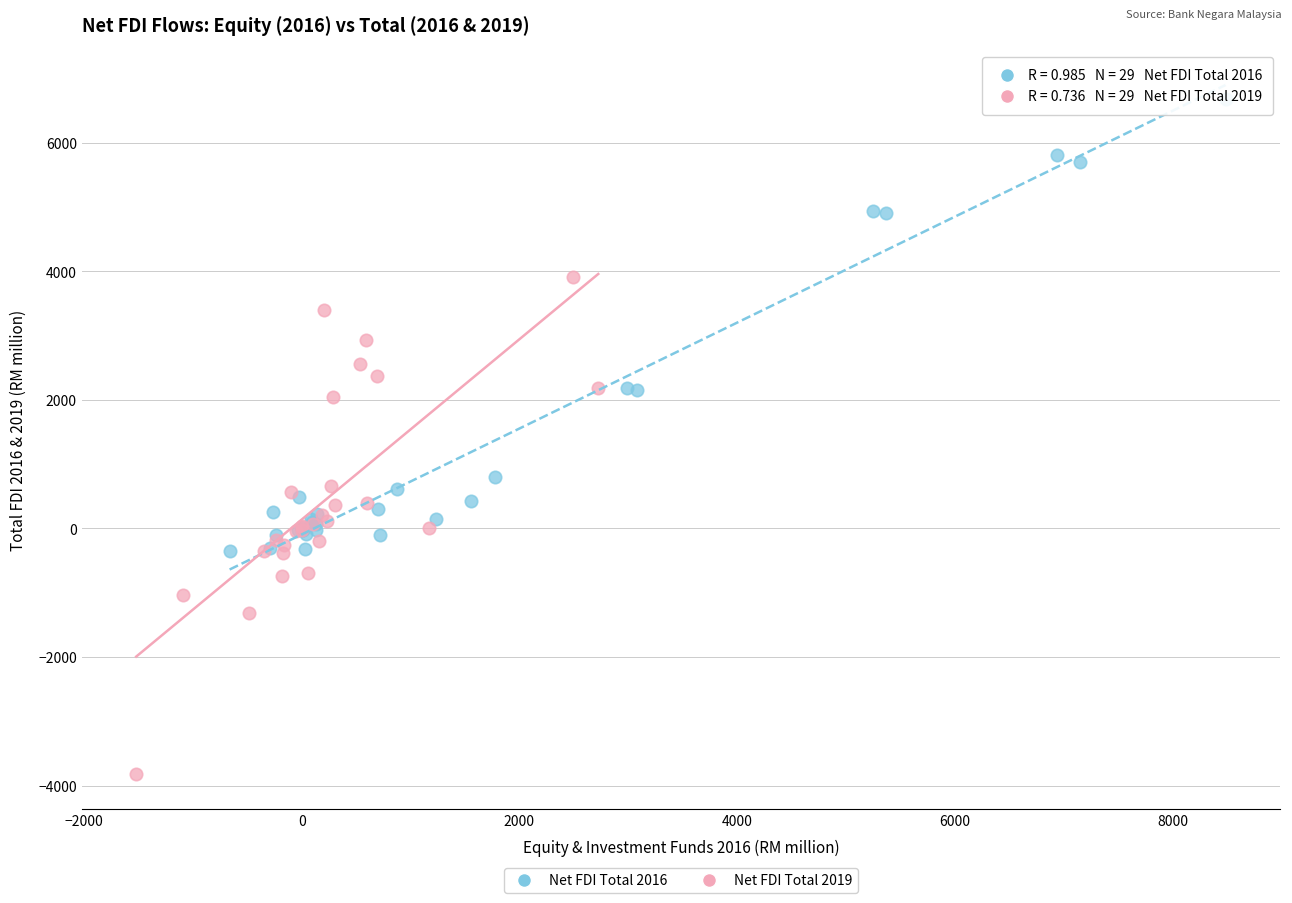

Which series reaches the minimum Y coordinate?

Net FDI Total 2019